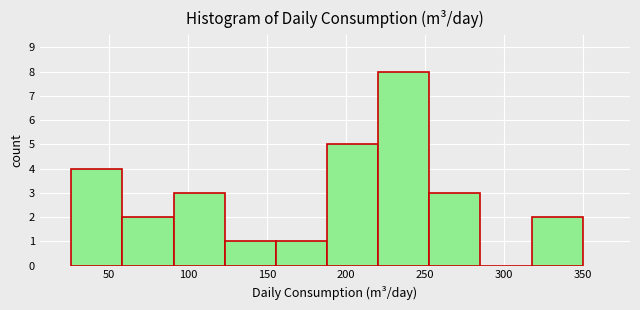

What is the height of the bar covering 190 to 220 on the x-axis? Neither the bar edges nor the heights are printed on the chart, so give them approximately, as read against the axes.

5